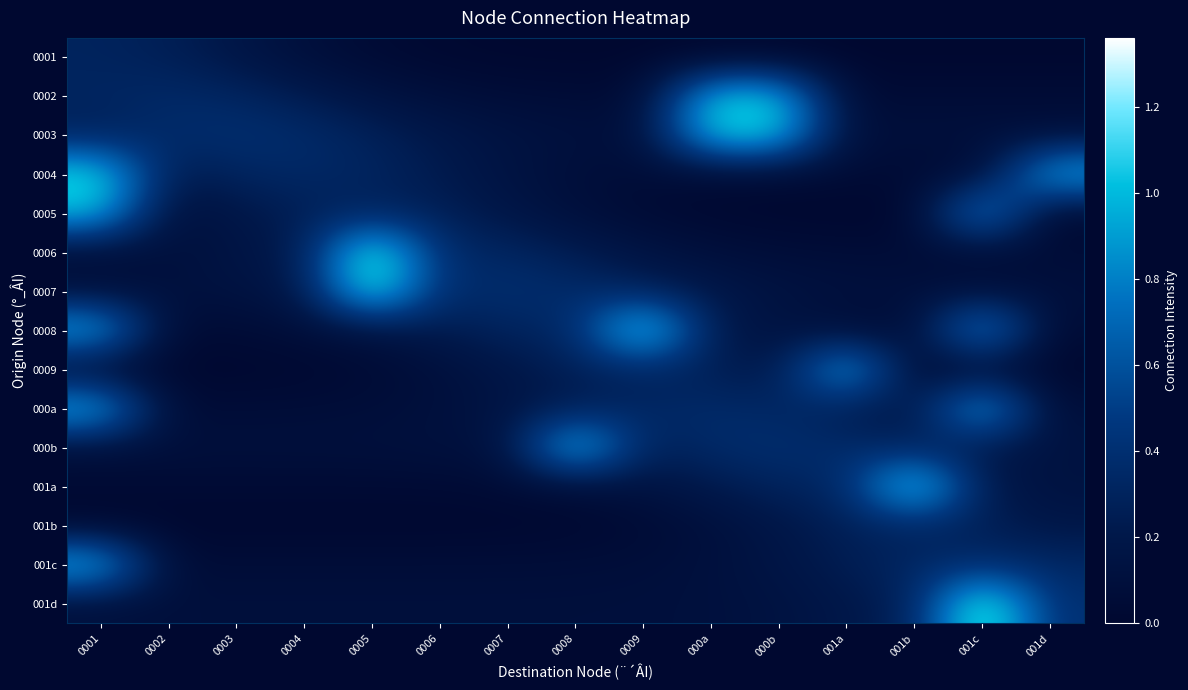

Reading left to right, transcribe all the data shown in this chart.

0001: 0001=0.3	0002=0.3	0003=0.2	0004=0.1	0005=0.0	0006=0.0	0007=0.0	0008=0.0	0009=0.0	000a=0.0	000b=0.0	001a=0.0	001b=0.0	001c=0.0	001d=0.0
0002: 0001=0.3	0002=0.4	0003=0.3	0004=0.2	0005=0.1	0006=0.1	0007=0.1	0008=0.1	0009=0.1	000a=1.1	000b=1.1	001a=0.1	001b=0.1	001c=0.1	001d=0.1
0003: 0001=0.3	0002=0.4	0003=0.4	0004=0.4	0005=0.3	0006=0.2	0007=0.1	0008=0.1	0009=0.1	000a=1.1	000b=1.1	001a=0.1	001b=0.1	001c=0.1	001d=0.1
0004: 0001=1.1	0002=0.2	0003=0.3	0004=0.3	0005=0.3	0006=0.2	0007=0.1	0008=0.1	0009=0.1	000a=0.0	000b=0.0	001a=0.0	001b=0.0	001c=0.0	001d=1.0
0005: 0001=1.0	0002=0.1	0003=0.2	0004=0.3	0005=0.3	0006=0.3	0007=0.2	0008=0.1	0009=0.0	000a=0.0	000b=0.0	001a=0.0	001b=0.0	001c=1.0	001d=0.0
0006: 0001=0.1	0002=0.1	0003=0.2	0004=0.2	0005=1.3	0006=0.4	0007=0.3	0008=0.2	0009=0.2	000a=0.1	000b=0.1	001a=0.1	001b=0.1	001c=0.1	001d=0.1
0007: 0001=0.1	0002=0.1	0003=0.1	0004=0.2	0005=1.3	0006=0.4	0007=0.4	0008=0.4	0009=0.3	000a=0.2	000b=0.1	001a=0.1	001b=0.1	001c=0.1	001d=0.1
0008: 0001=1.0	0002=0.0	0003=0.1	0004=0.1	0005=0.1	0006=0.2	0007=0.3	0008=0.3	0009=1.3	000a=0.2	000b=0.1	001a=0.1	001b=0.1	001c=1.0	001d=0.0
0009: 0001=0.0	0002=0.0	0003=0.0	0004=0.0	0005=0.0	0006=0.1	0007=0.2	0008=0.3	0009=0.3	000a=0.3	000b=0.2	001a=1.1	001b=0.0	001c=0.0	001d=0.0
000a: 0001=1.1	0002=0.1	0003=0.1	0004=0.1	0005=0.1	0006=0.1	0007=0.2	0008=0.2	0009=0.3	000a=0.4	000b=0.3	001a=0.2	001b=0.2	001c=1.1	001d=0.1
000b: 0001=0.1	0002=0.1	0003=0.1	0004=0.1	0005=0.1	0006=0.1	0007=0.1	0008=1.2	0009=0.3	000a=0.4	000b=0.4	001a=0.4	001b=0.3	001c=0.2	001d=0.1
001a: 0001=0.0	0002=0.0	0003=0.0	0004=0.0	0005=0.0	0006=0.0	0007=0.0	0008=0.1	0009=0.1	000a=0.2	000b=0.3	001a=0.3	001b=1.3	001c=0.2	001d=0.1
001b: 0001=0.0	0002=0.0	0003=0.0	0004=0.0	0005=0.0	0006=0.0	0007=0.0	0008=0.0	0009=0.0	000a=0.1	000b=0.2	001a=0.3	001b=0.3	001c=0.3	001d=0.2
001c: 0001=1.1	0002=0.1	0003=0.1	0004=0.1	0005=0.1	0006=0.1	0007=0.1	0008=0.1	0009=0.1	000a=0.1	000b=0.2	001a=0.3	001b=0.3	001c=0.4	001d=0.3
001d: 0001=0.1	0002=0.1	0003=0.1	0004=0.1	0005=0.1	0006=0.1	0007=0.1	0008=0.1	0009=0.1	000a=0.1	000b=0.1	001a=0.2	001b=0.3	001c=1.4	001d=0.4